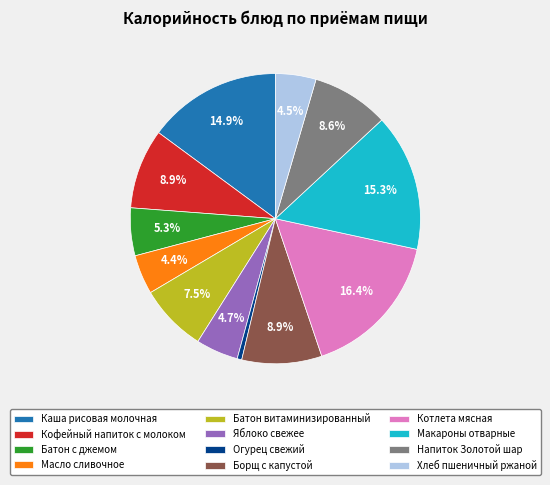

To the nearest percent, what is the combined percentage of Кофейный напиток с молоком and Каша рисовая молочная?

24%